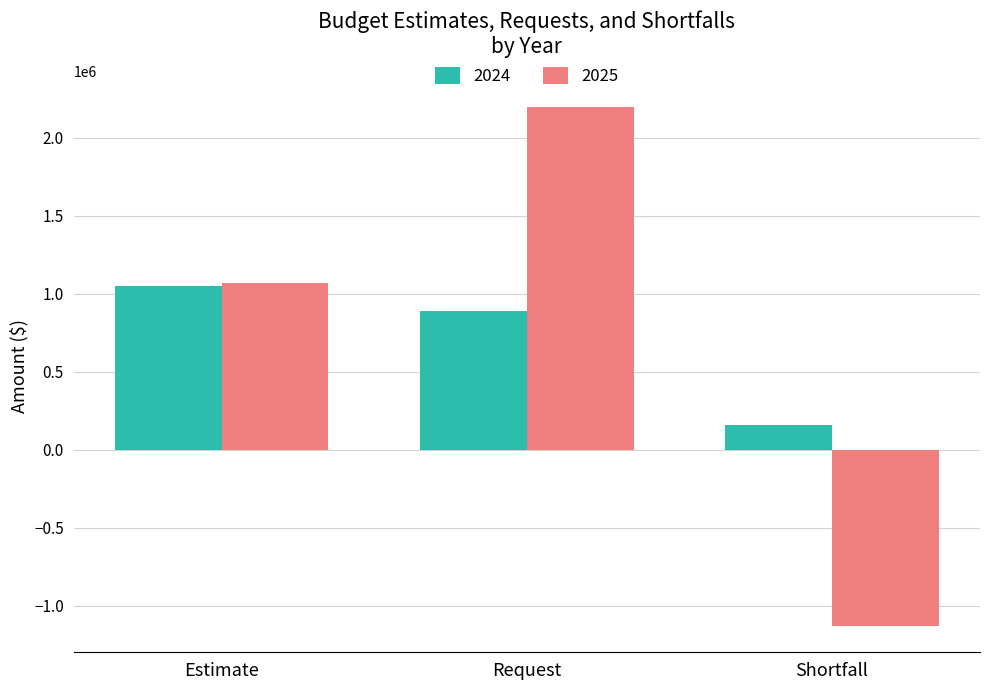

How many bars are there in total?

6